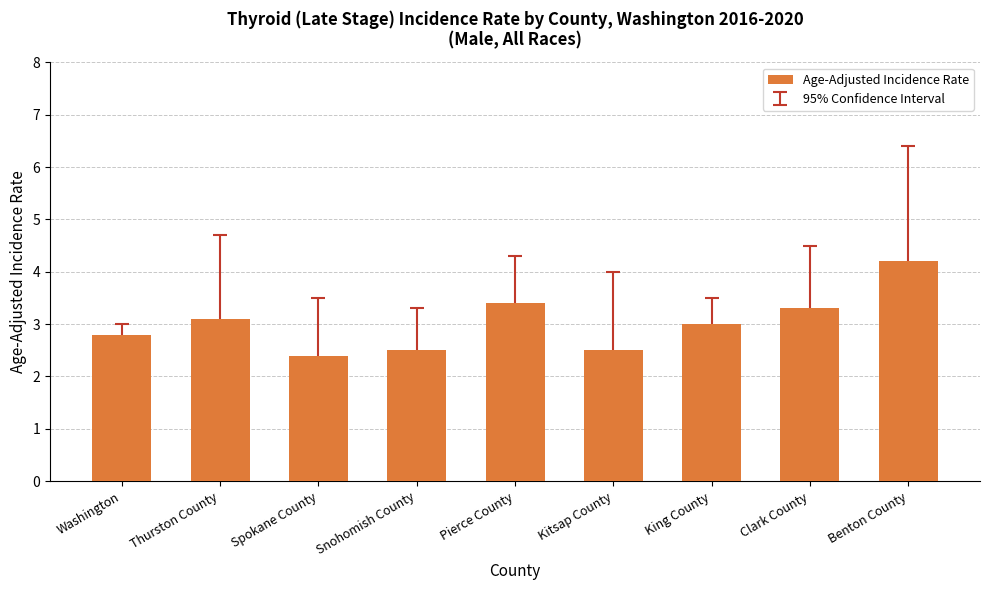

What is the value of the 3rd bar from the left?

2.4